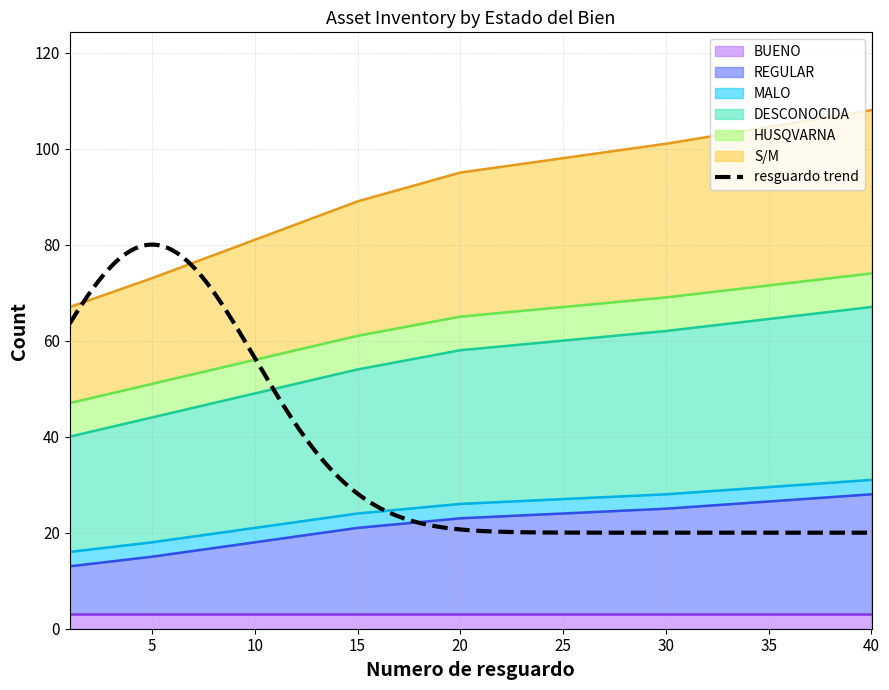

What is the highest value of the REGULAR series?

28